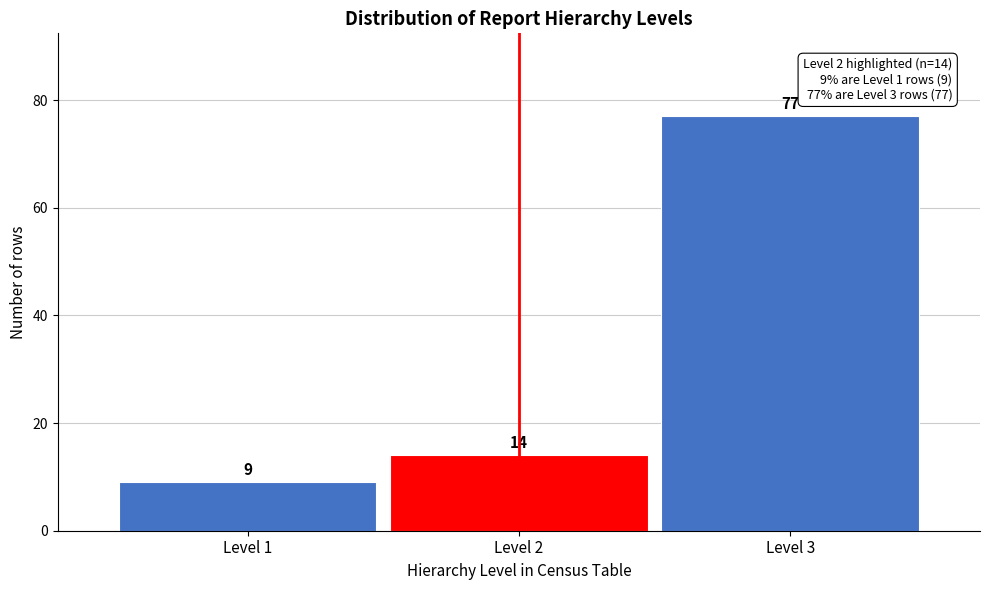

Reading right to left, what are all the values shown in this chart?

Level 3=77	Level 2=14	Level 1=9